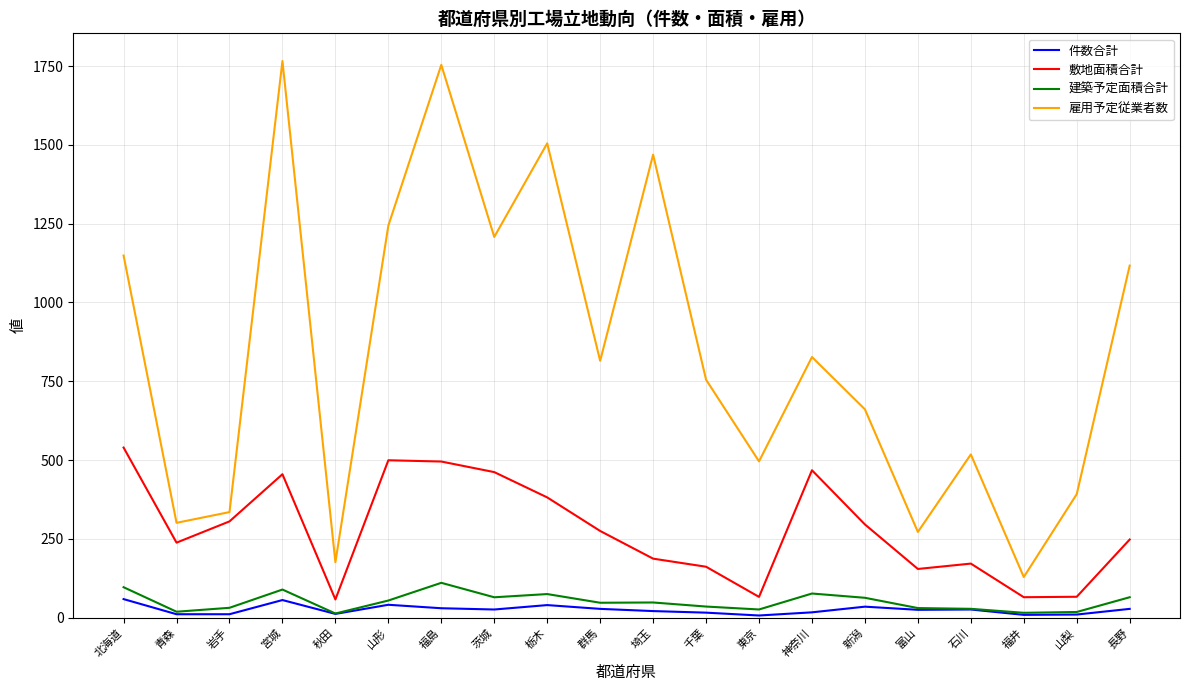

Rank the series by their maximum value, from lowest to highest.

件数合計, 建築予定面積合計, 敷地面積合計, 雇用予定従業者数